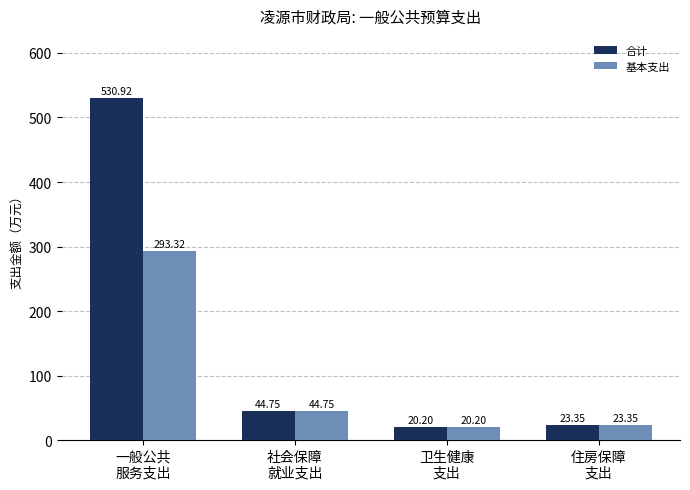

Which series has the largest range (max minus min)?

合计